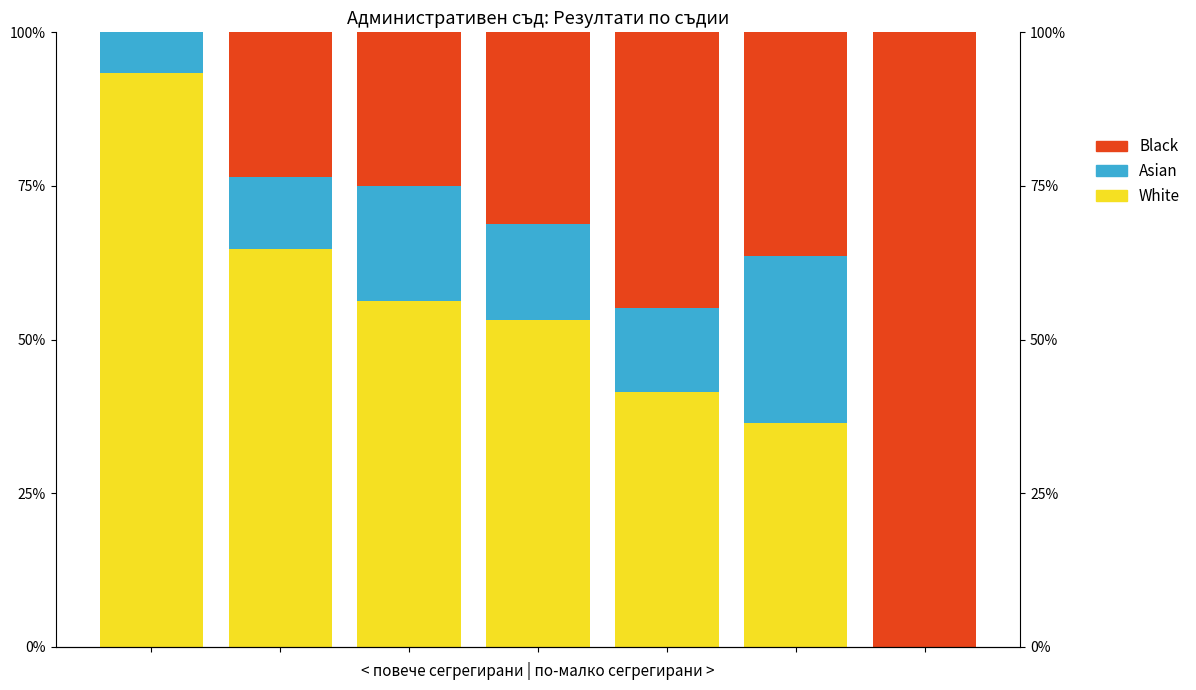

Which series has the largest range (max minus min)?

Black